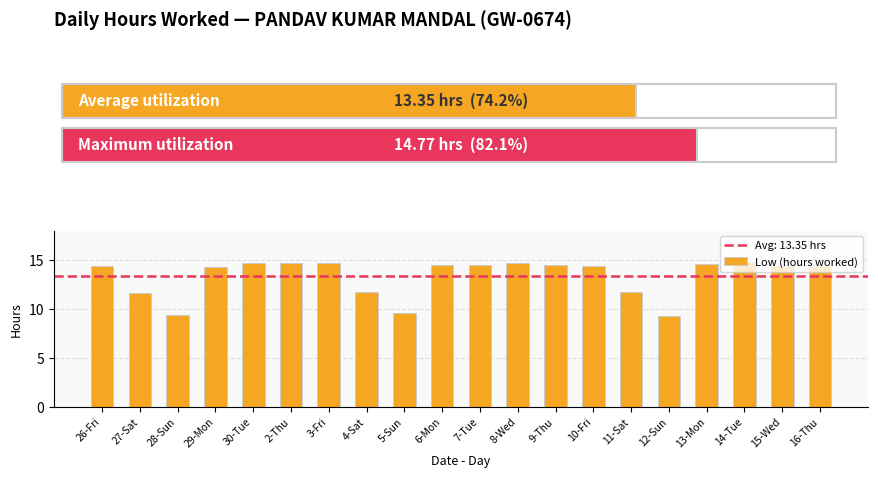

Does the chart contain stacked bars?

No